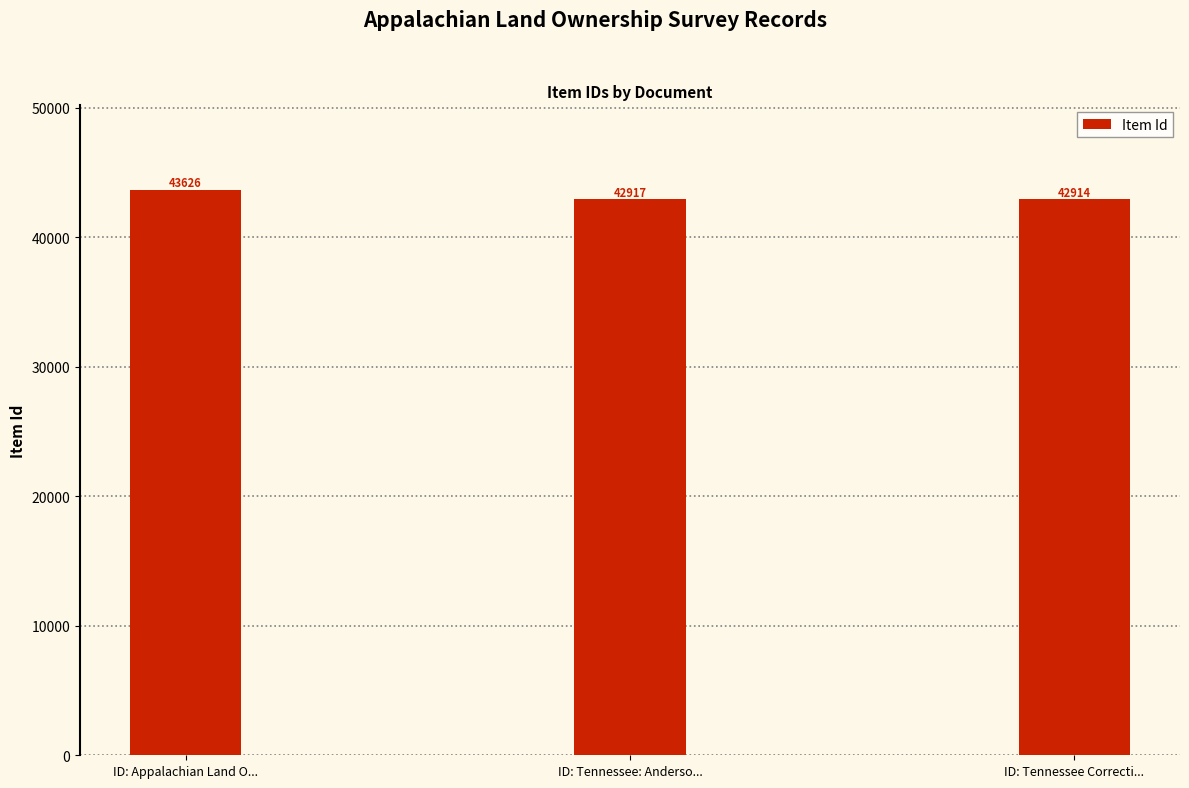

What position from the right is ID: Tennessee Correcti...?

1